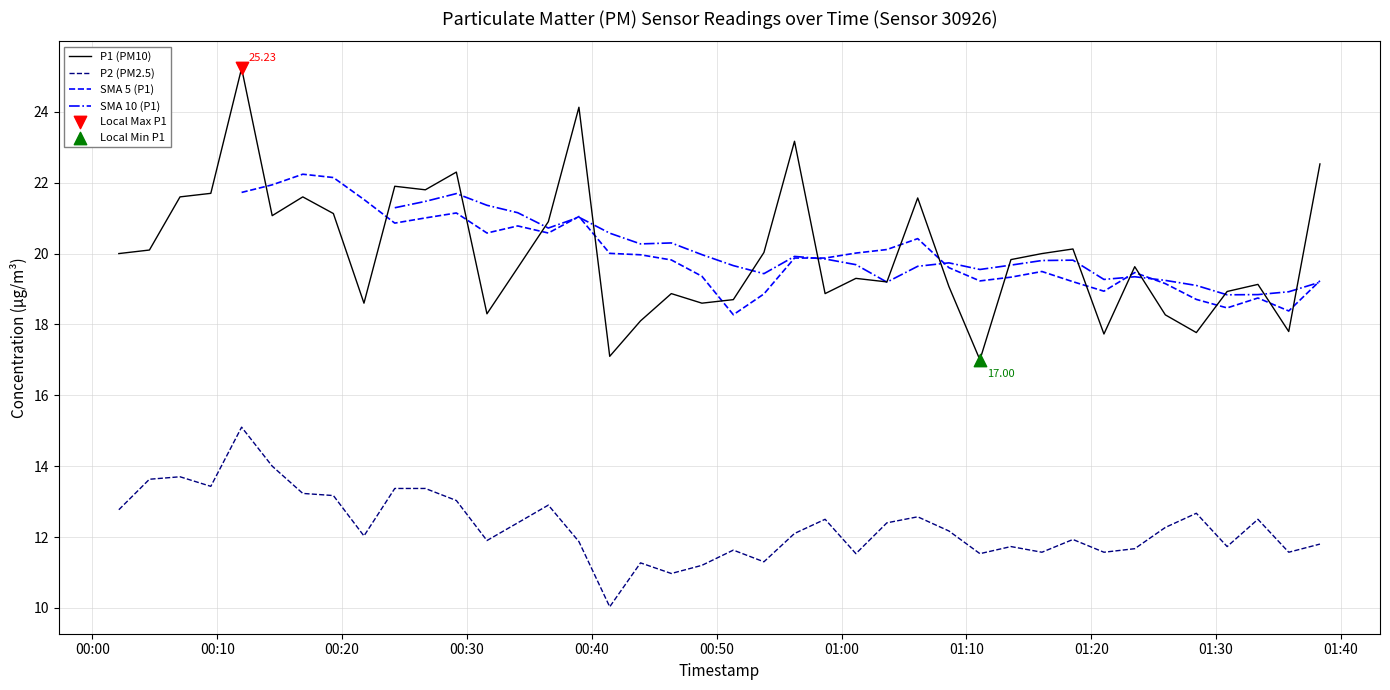

What is the total value across all series at 2023-02-11T00:09:29?

35.1